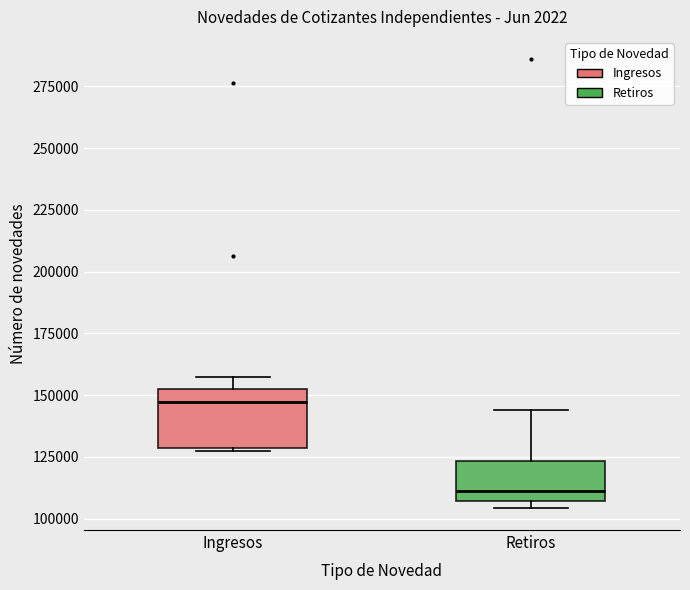

Which box's median line is the highest?

Ingresos